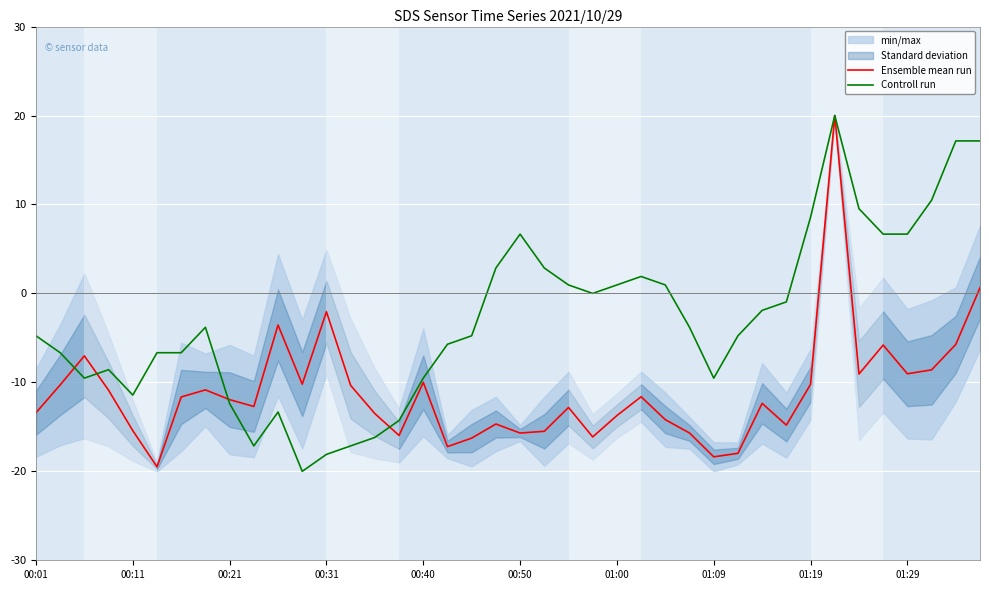

What is the highest value of the Ensemble mean run series?

20.0